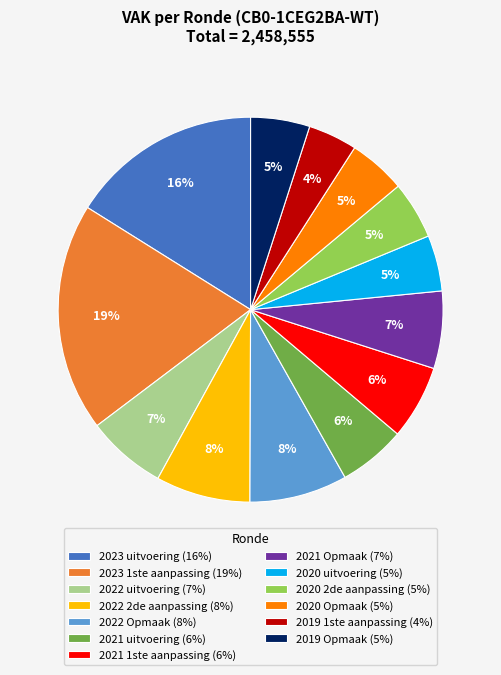

To the nearest percent, what is the difference between the largest and smallest slice percentages?

15%